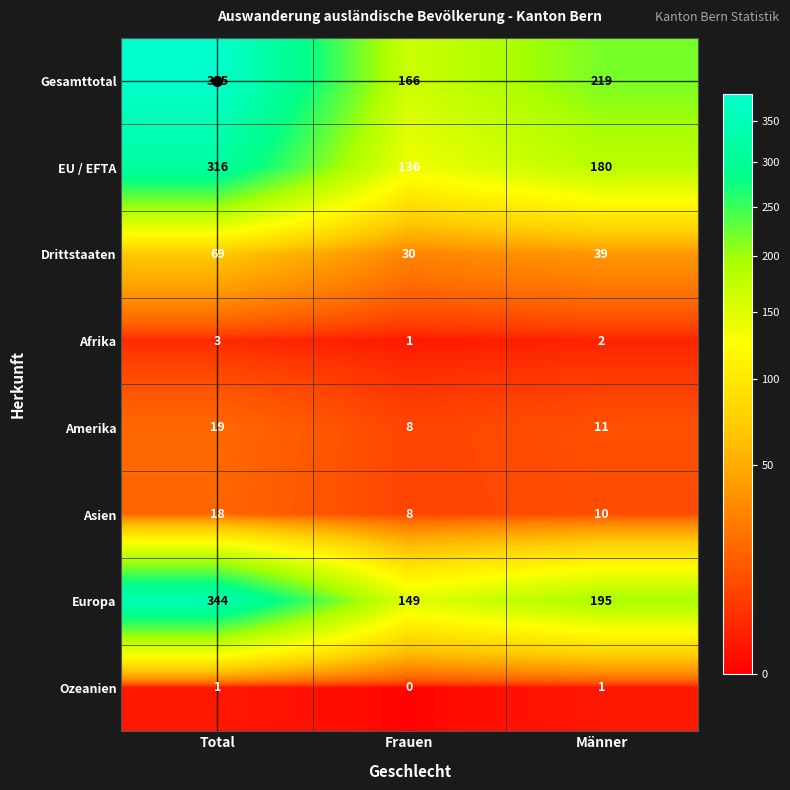

What is the approximate value of EU / EFTA at Total, to the nearest 5?

315